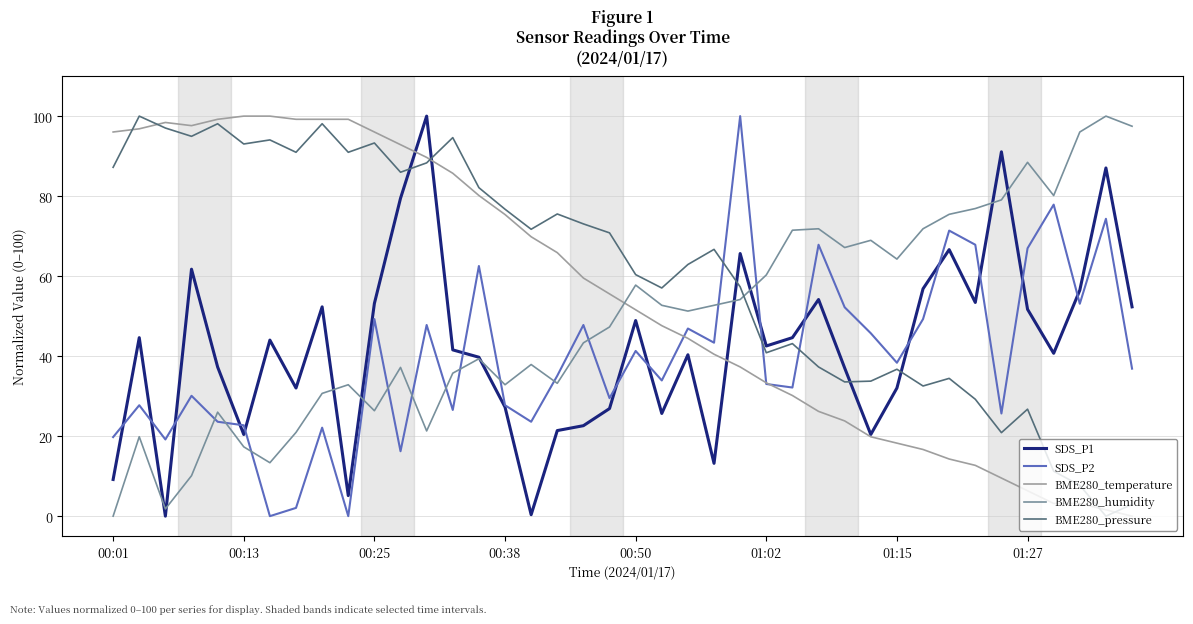

Which series ends up on top after the final intersection of BME280_pressure and SDS_P1?

SDS_P1